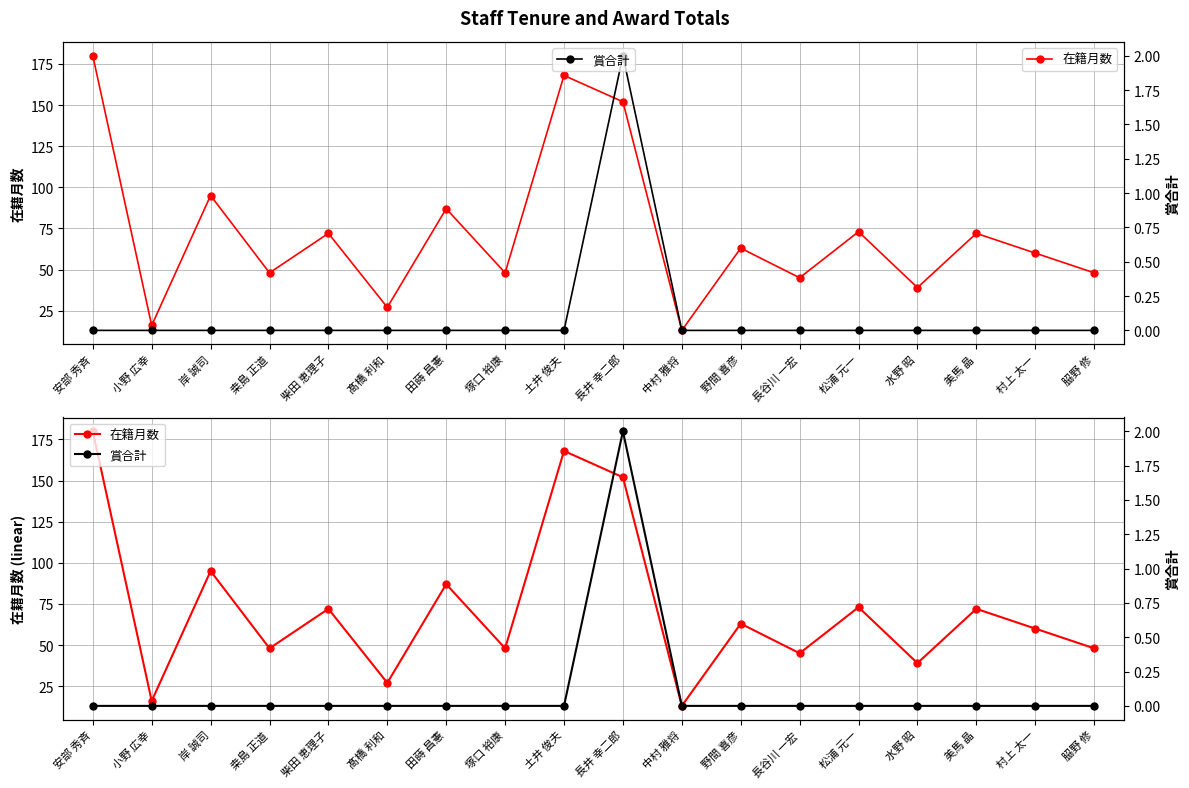

Which series changed the most between 田蒔 昌憲 and 水野 昭?

在籍月数